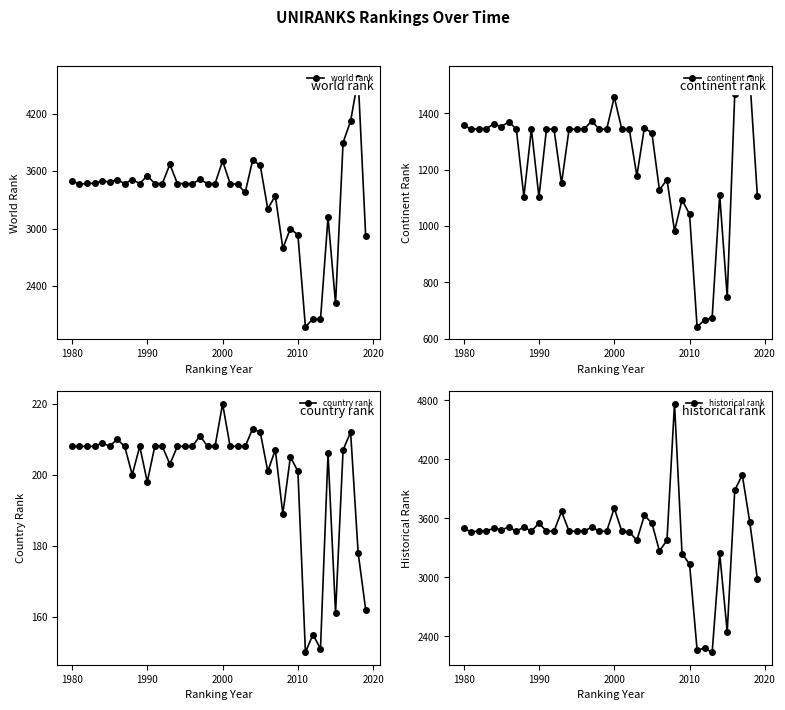

True or false: world rank has more than 1 points higher than both neighbors.

True